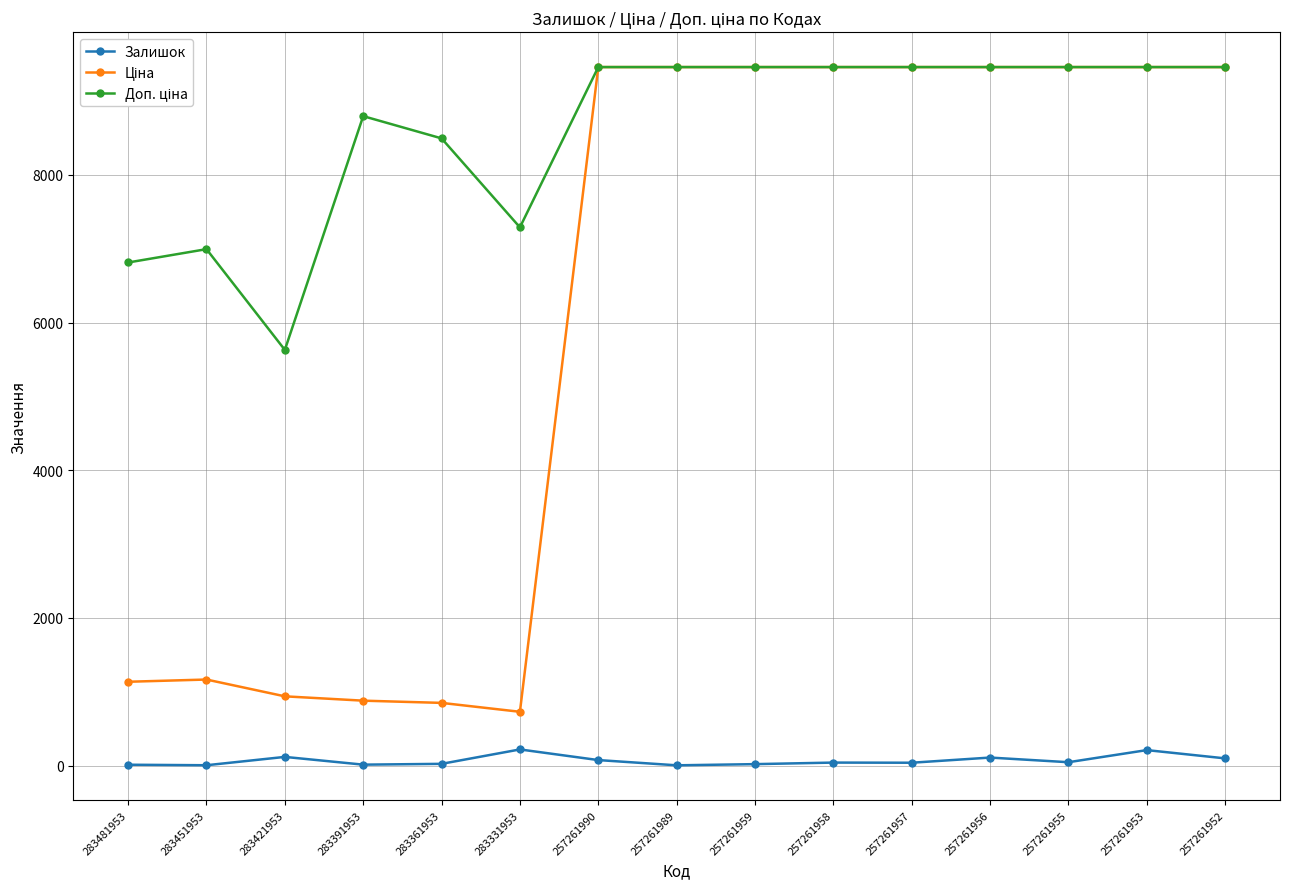

At how many categories does at least one series exceed 4178?

15